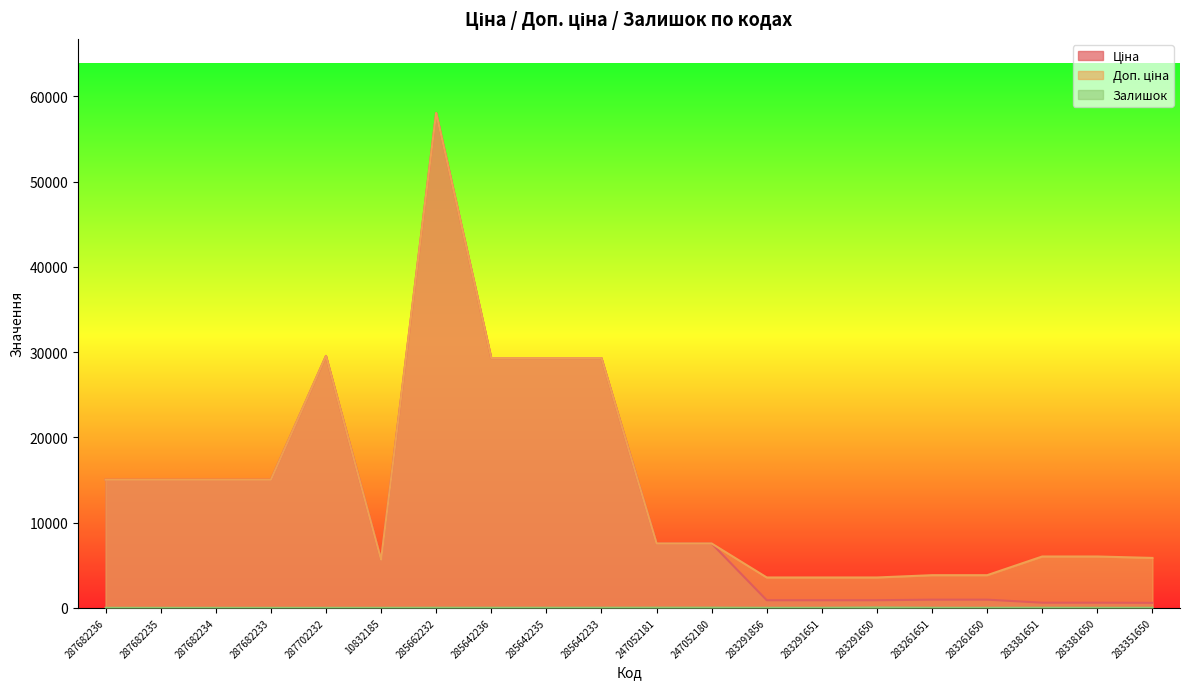

Reading left to right, extract all data points from this chart.

Ціна: 15019.2	15019.2	15019.2	15019.2	29548.9	5636.0	58037.0	29294.9	29294.9	29294.9	7545.9	7545.9	889.9	889.9	889.9	957.1	957.1	602.1	602.1	585.3
Доп. ціна: 15019.2	15019.2	15019.2	15019.2	29548.9	5636.0	58037.0	29294.9	29294.9	29294.9	7545.9	7545.9	3559.7	3559.7	3559.7	3828.4	3828.4	6020.8	6020.8	5852.9
Залишок: 0.0	0.0	0.0	0.0	0.0	2.0	12.0	12.0	11.0	13.0	20.0	21.0	7.0	6.0	43.0	8.0	6.0	13.0	5.0	6.0